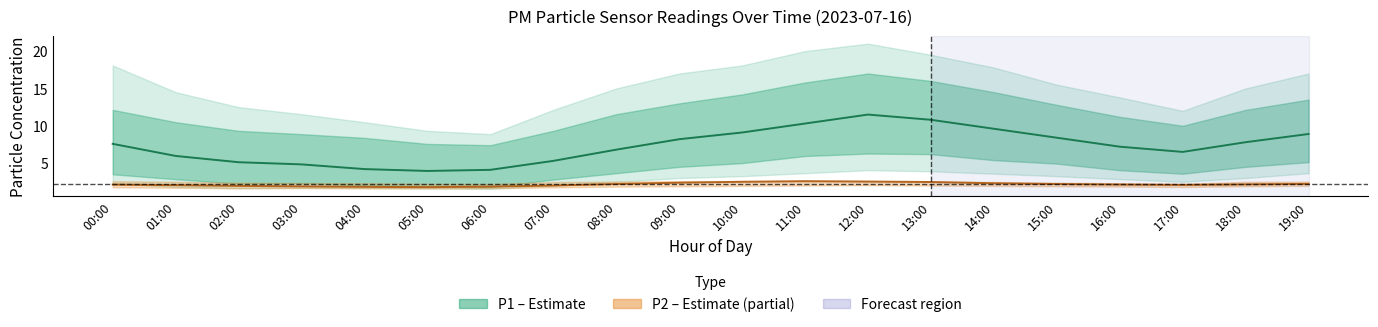

At which label does P2 mean reach its minimum?

05:00